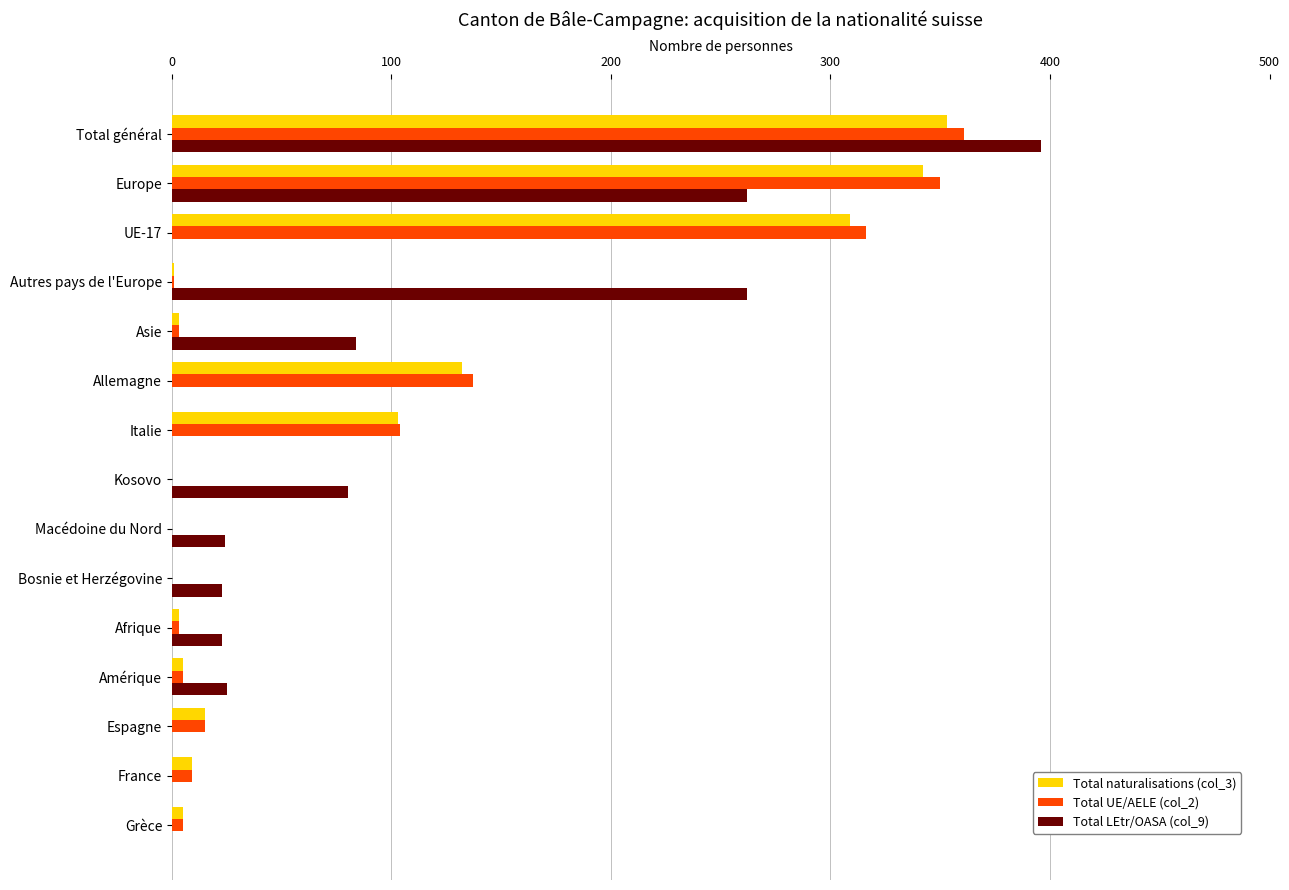

Is the value of Total naturalisations (col_3) at Italie greater than the value of Total LEtr/OASA (col_9) at Europe?

No